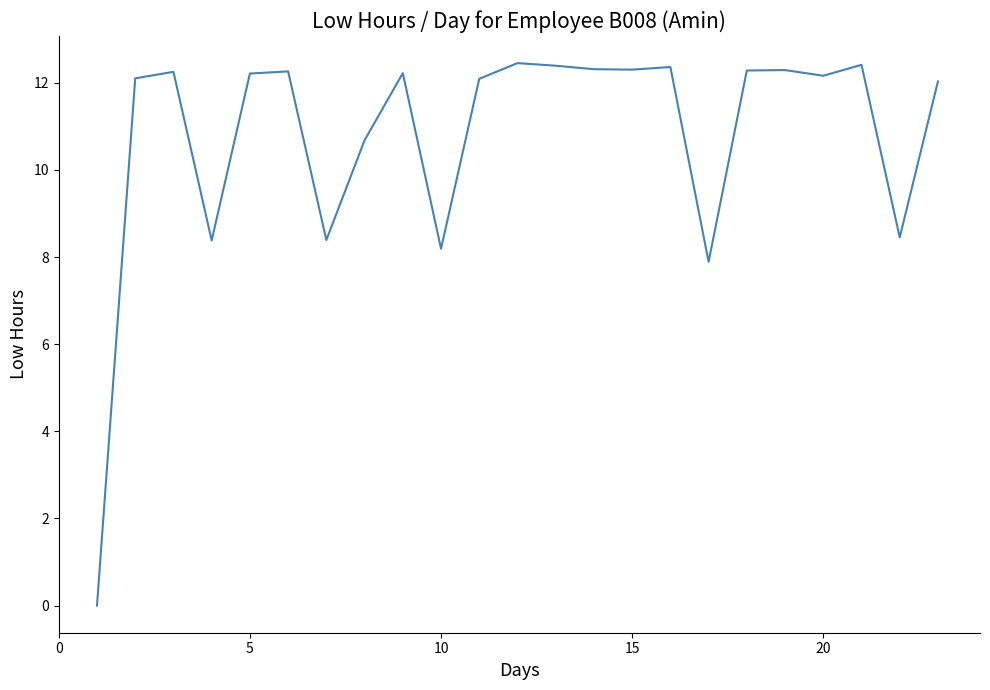

Is this an area chart (filled region under the line)?

No